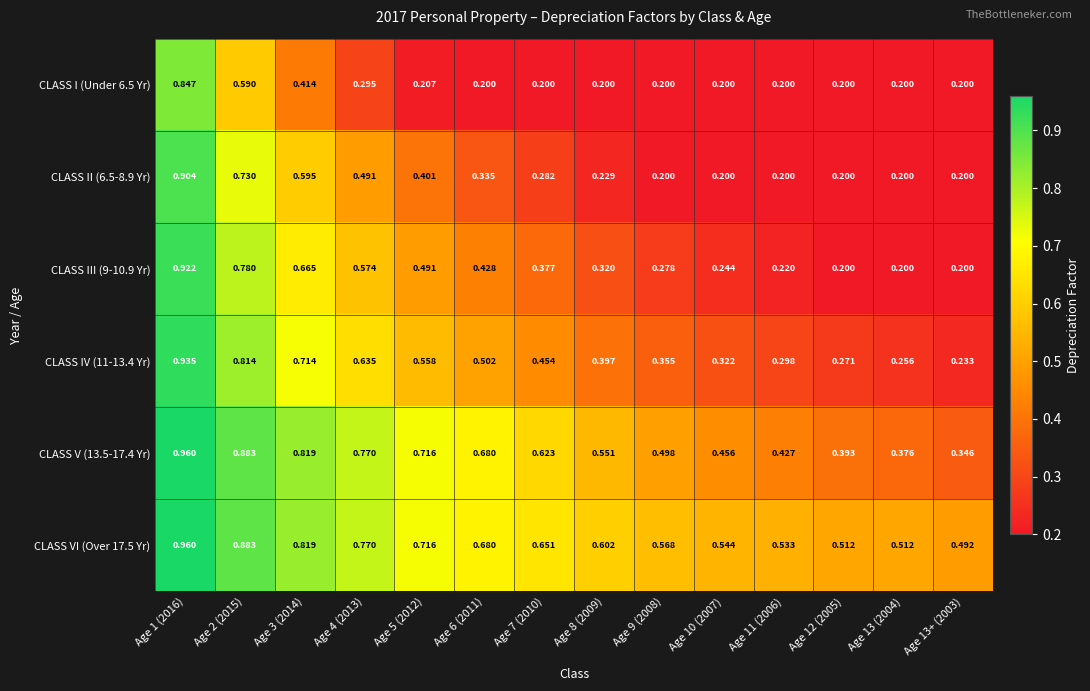

At how many categories does at least one series exceed 0?

14